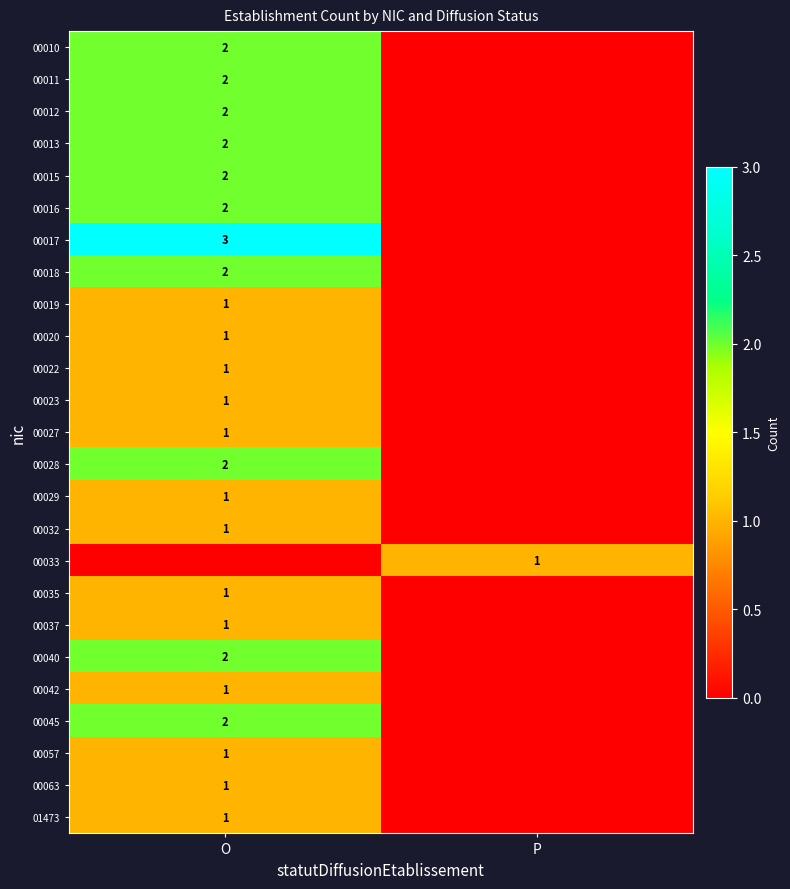

Is it true that 01473 equals 1 at O?

True